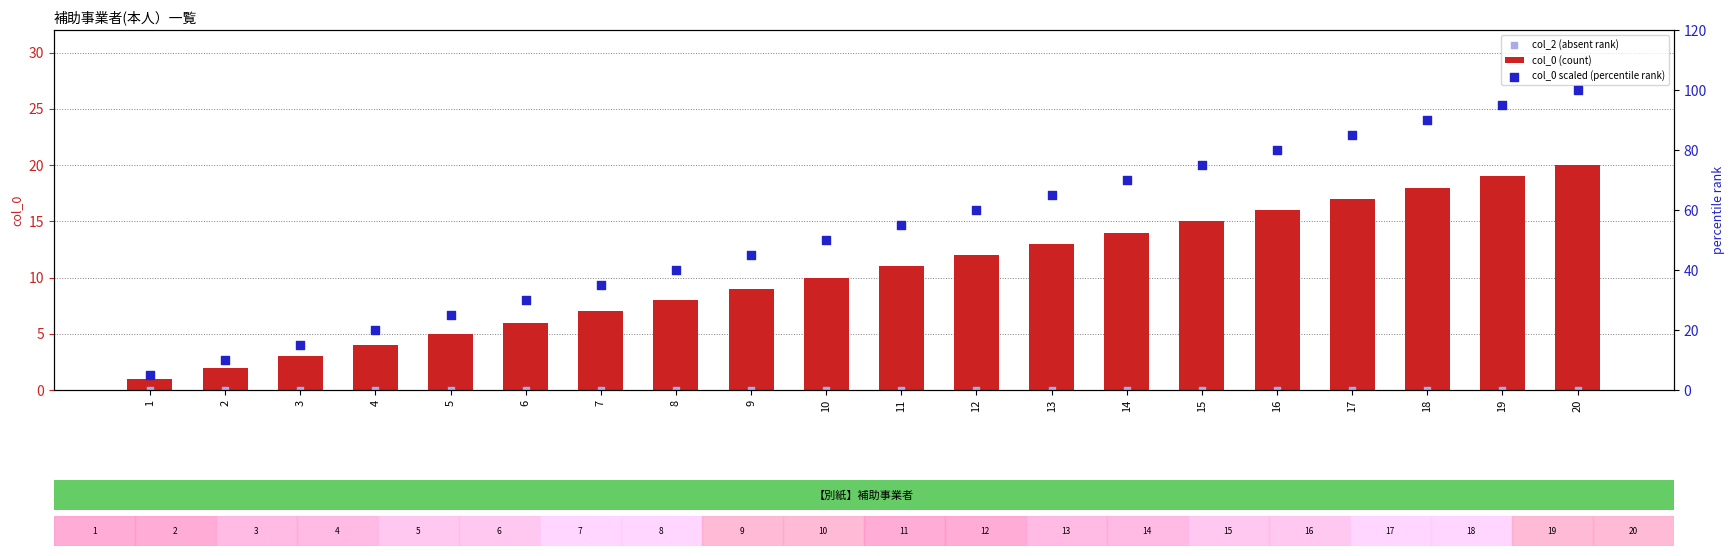

What are all the series names shown in the legend?

col_0 (count), col_2 (absent rank), col_0 scaled (percentile rank)